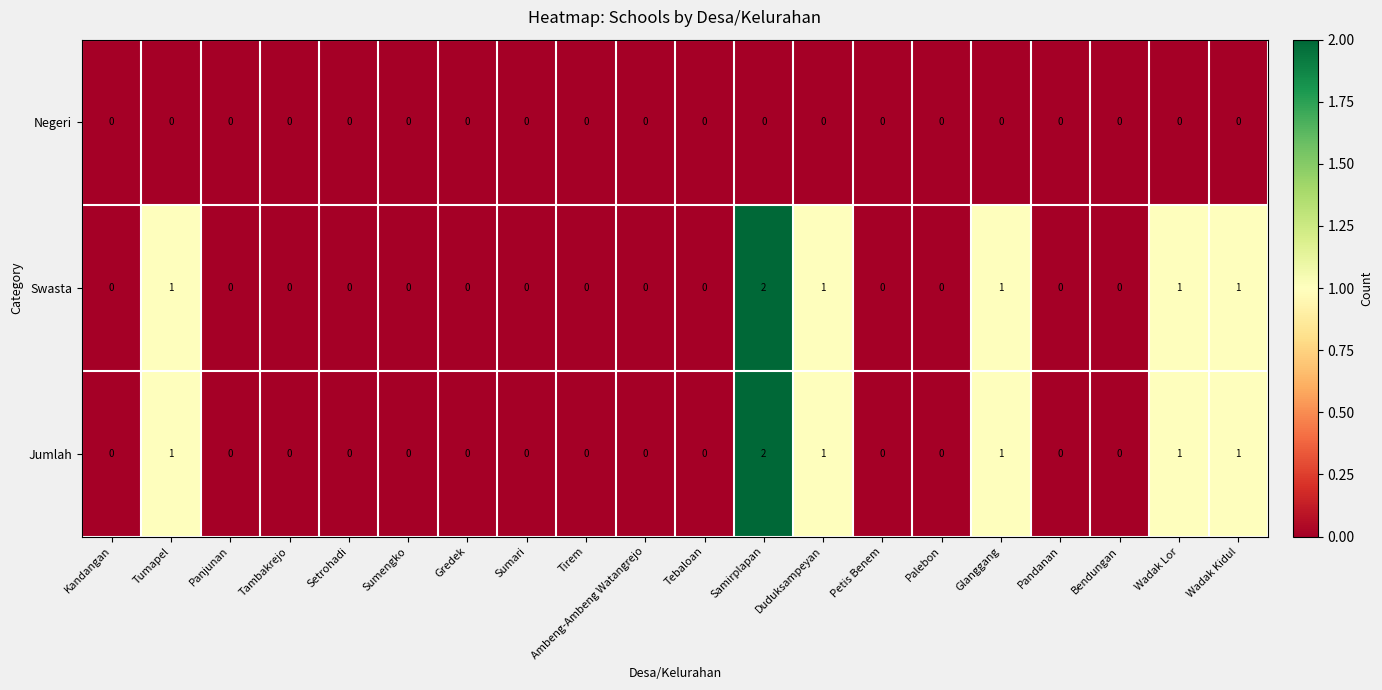

At which label does Swasta reach its peak?

Samirplapan